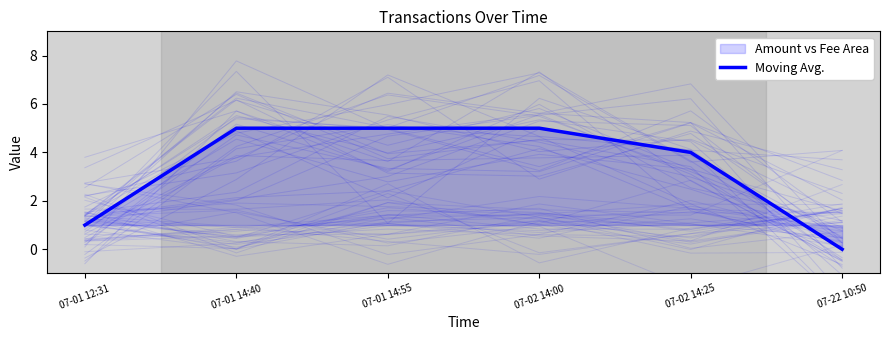

What is the change in value from 07-01 14:55 to 07-22 10:50?

-5